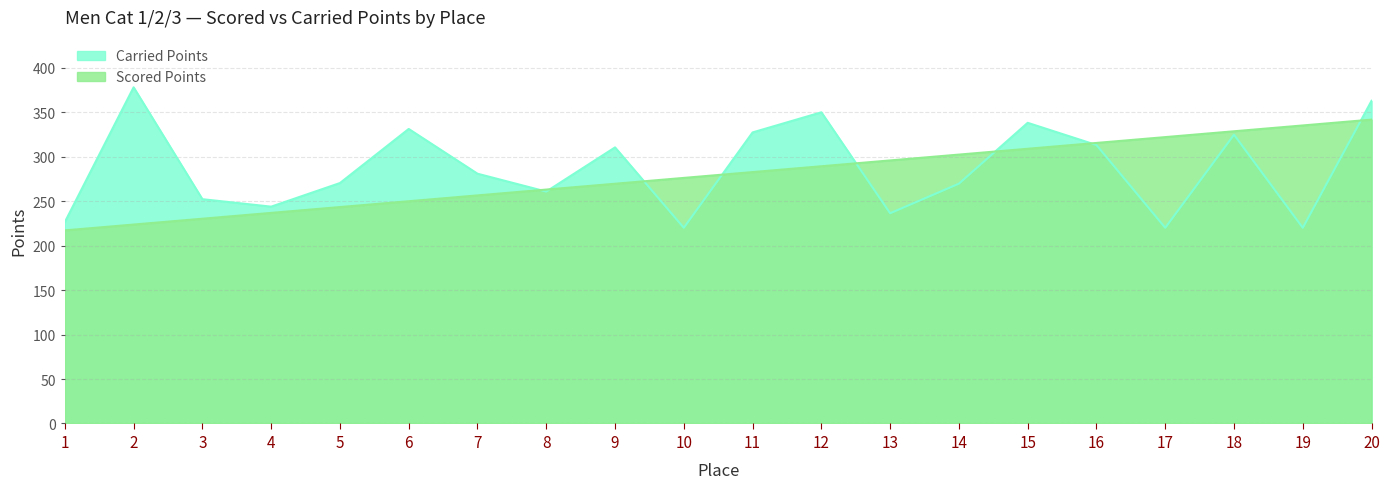

How many lines are shown in the chart?

2